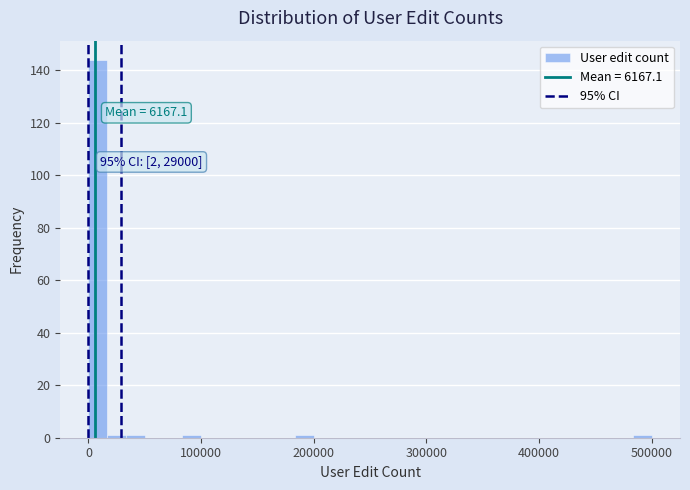

Read against the x-axis, roughly where is the centre of the tallest bar?

10000